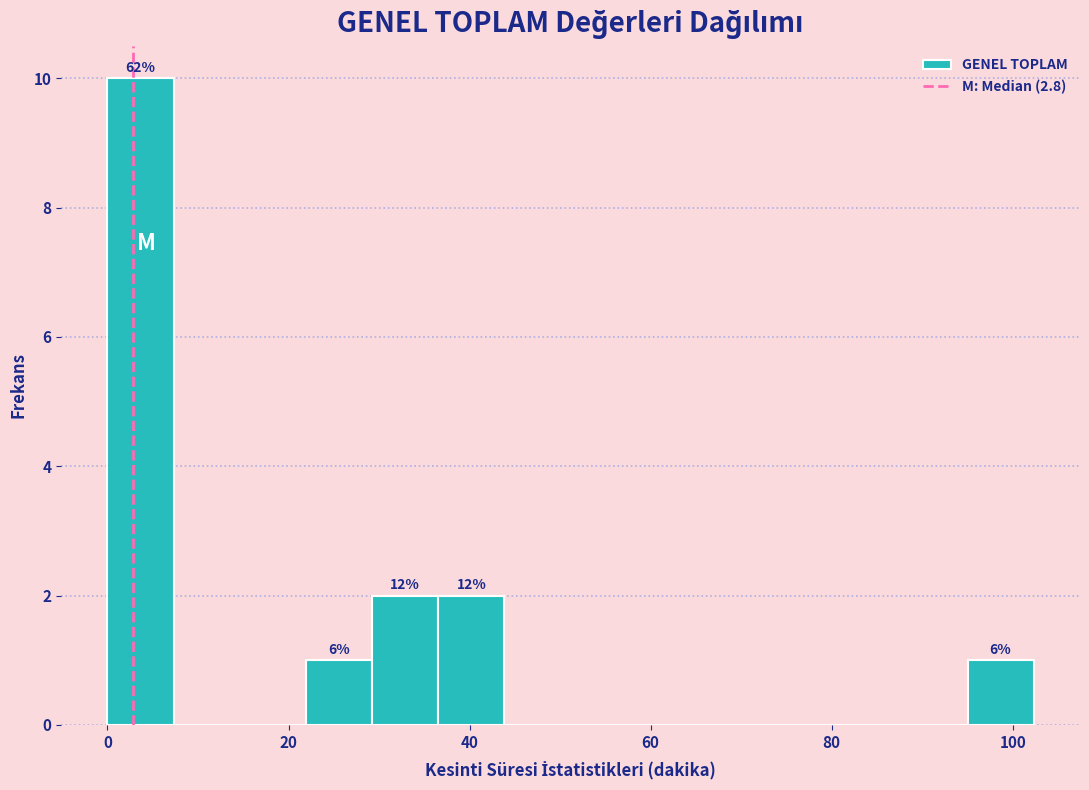

Around what value on the x-axis is the tallest bar? Give the approximate position of its centre, as read against the axis.

4